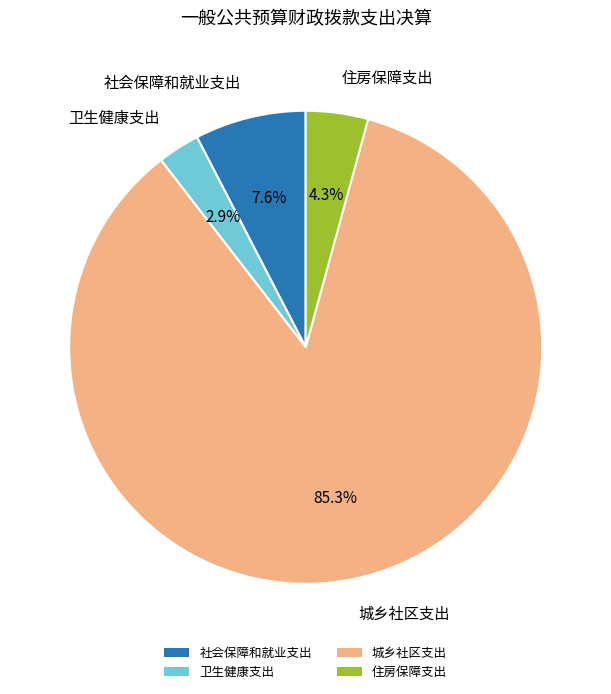

Count the number of slices in the pie.

4